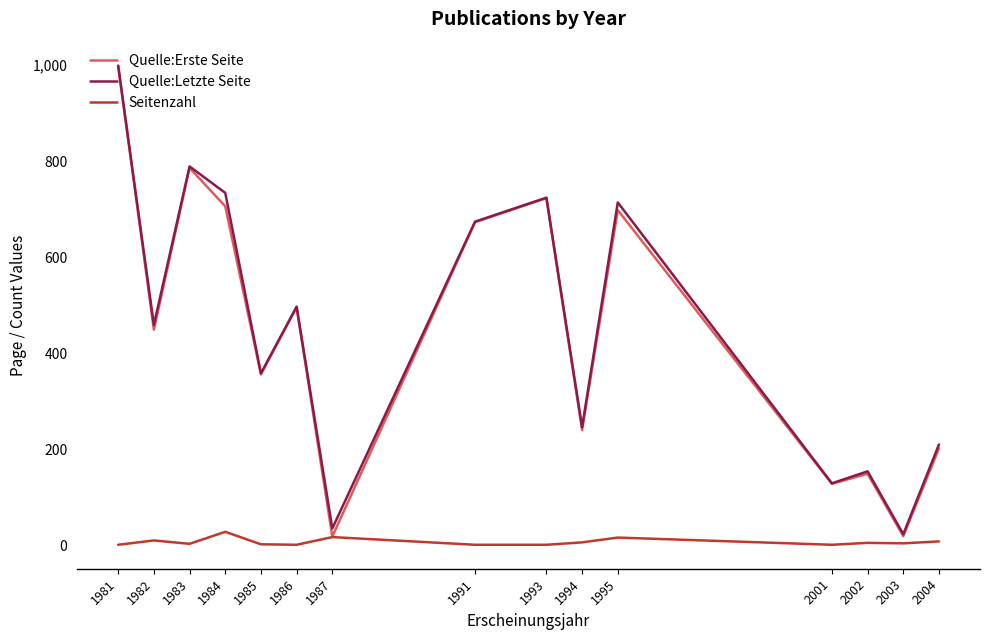

How many lines are shown in the chart?

3